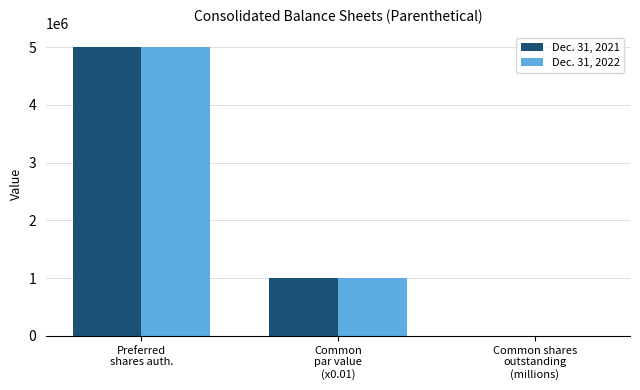

What is the sum of all Dec. 31, 2022 values?

6000306.6